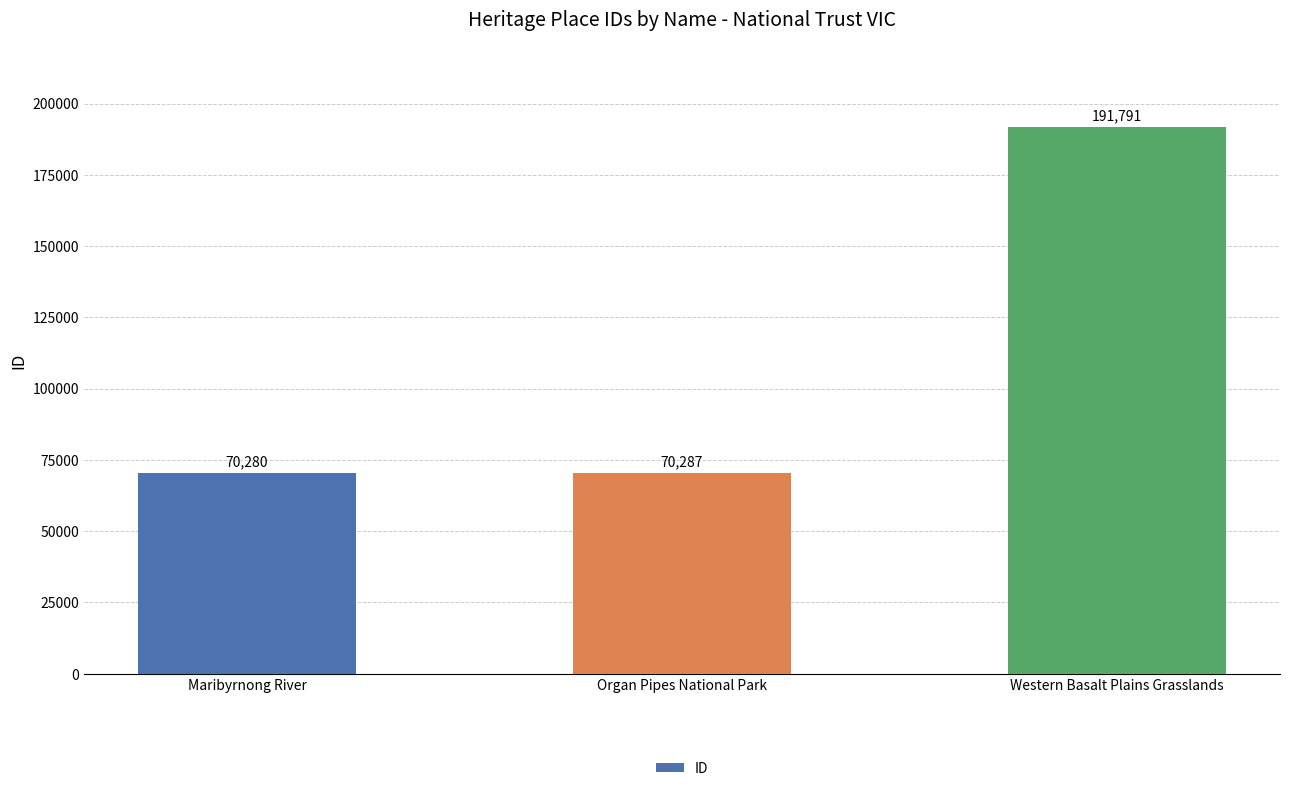

How many categories are shown in the chart?

3